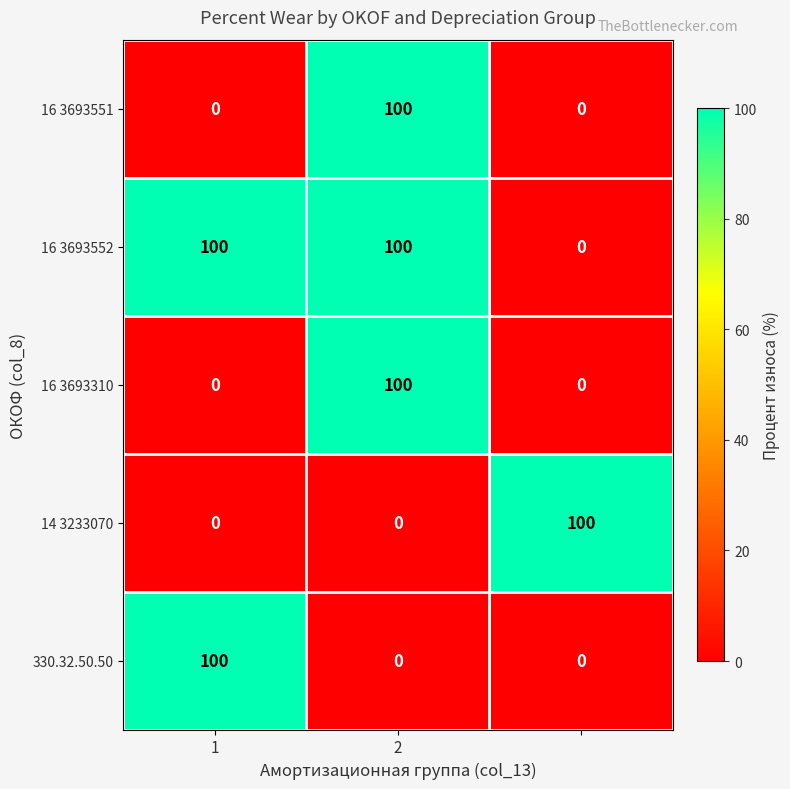

Which series has the largest total across all categories?

16 3693552